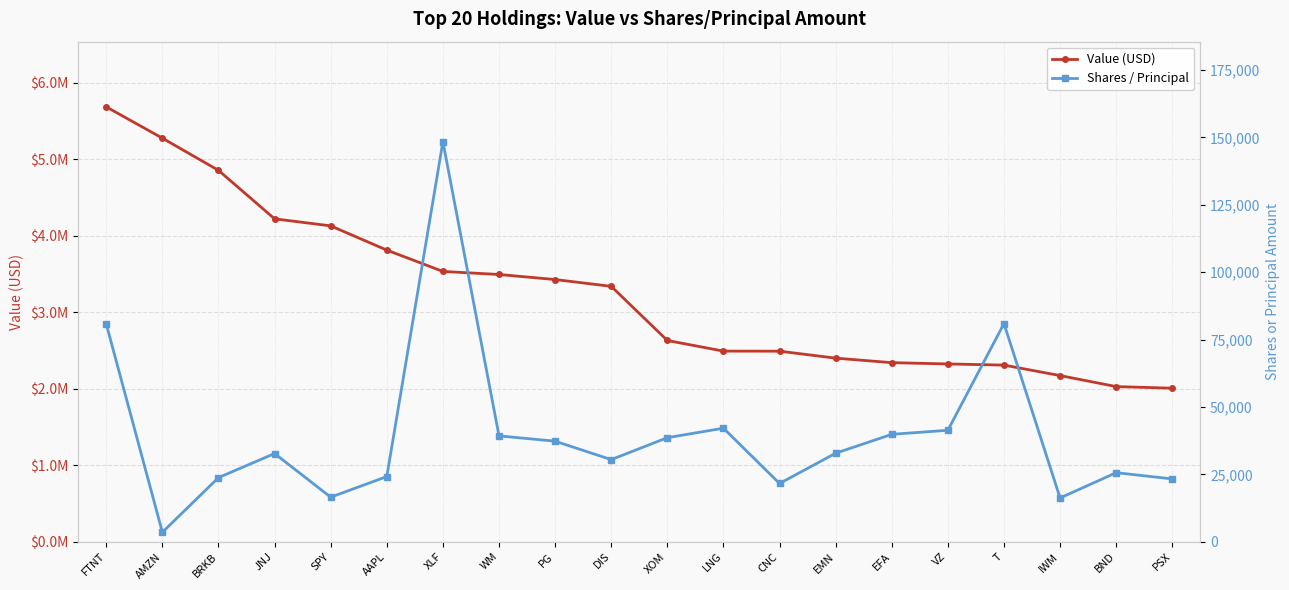

What is the sum of the Shares / Principal values at VZ and JNJ?

74072